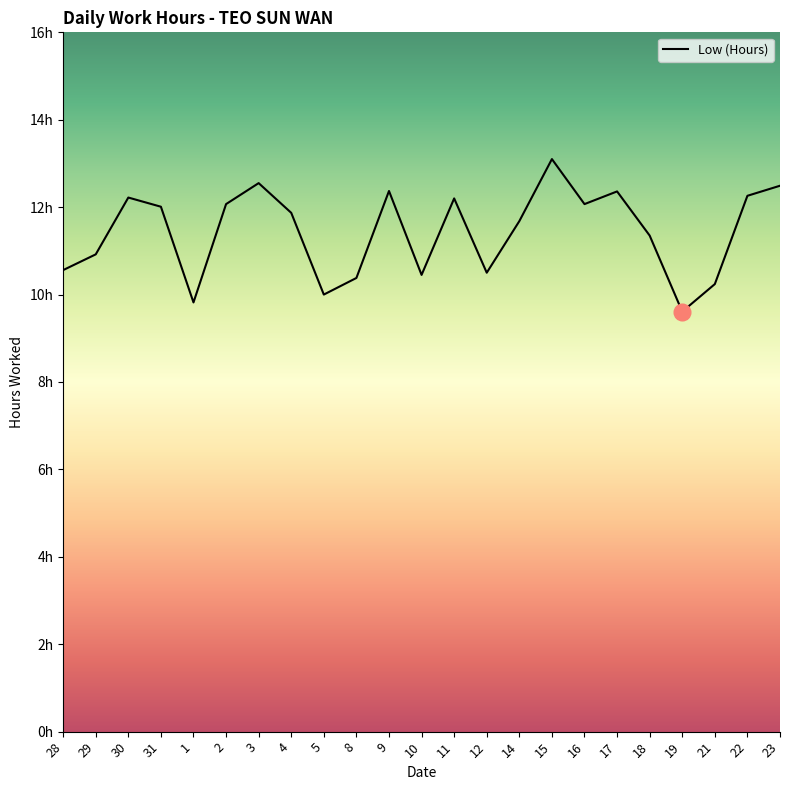

Is this an area chart (filled region under the line)?

Yes